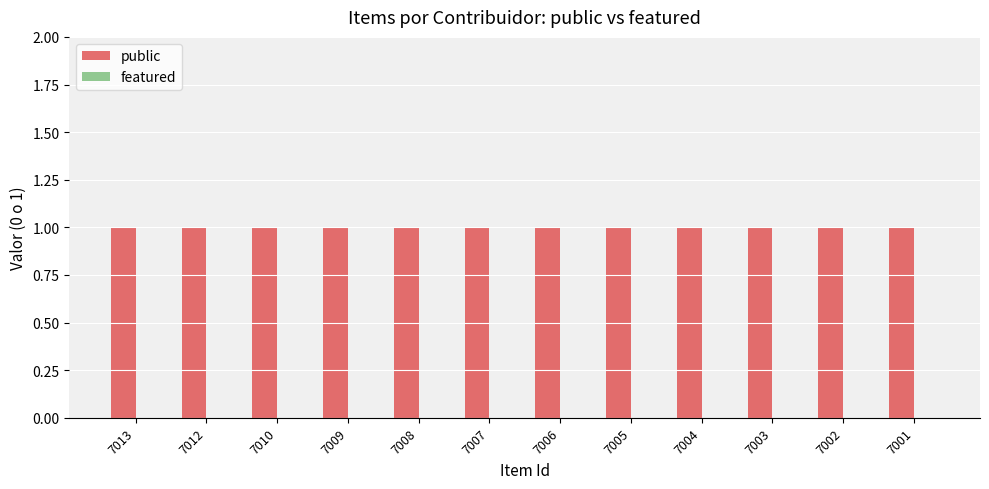

At which category is the sum across all series the highest?

7013